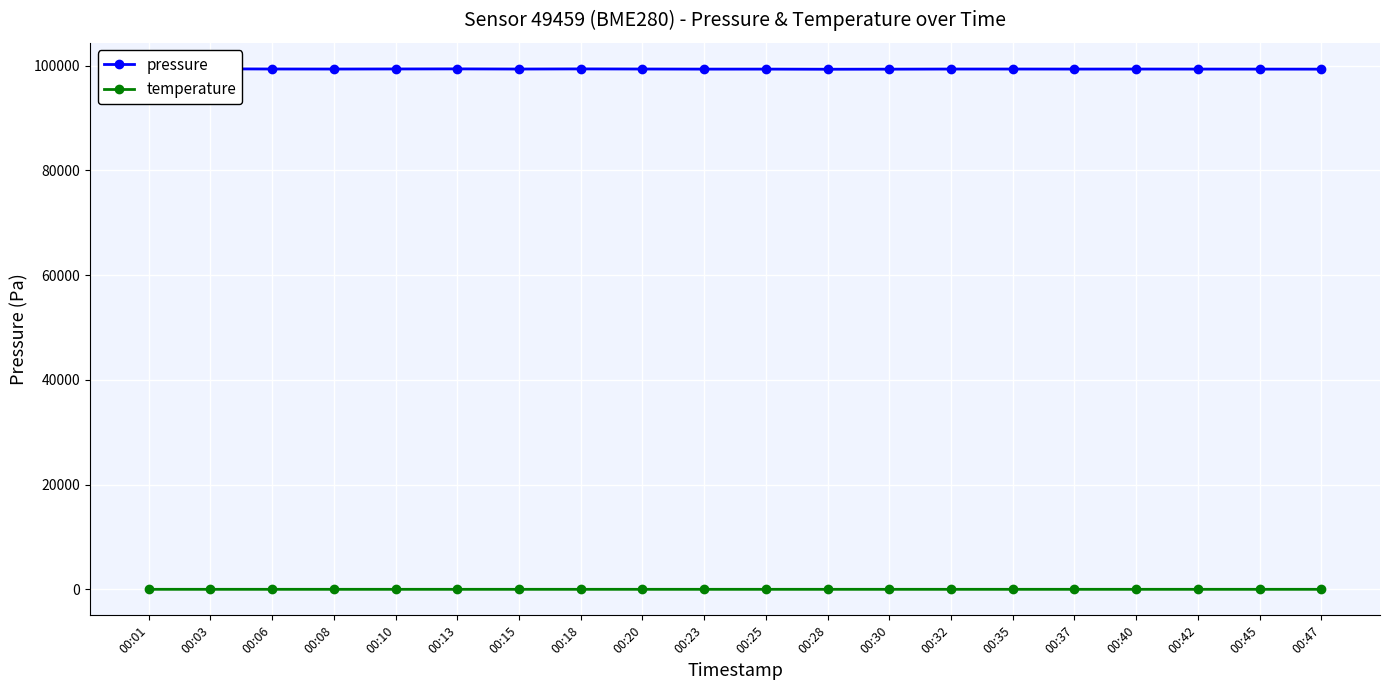

How many lines are shown in the chart?

2